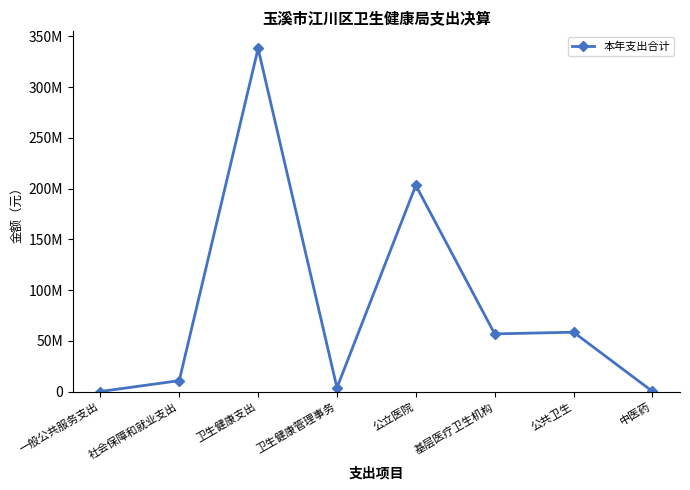

Is this an area chart (filled region under the line)?

No